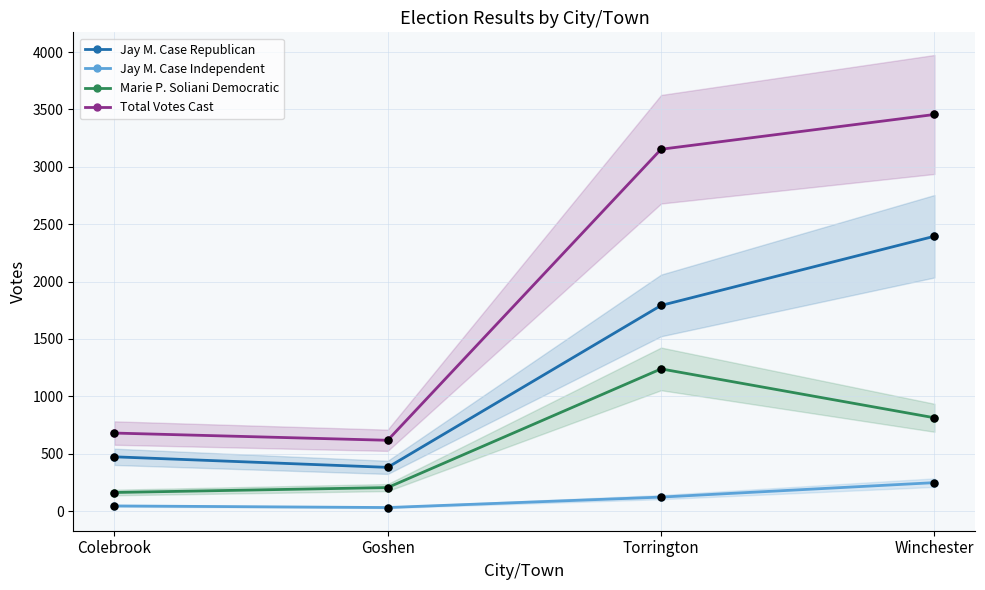

At how many categories does at least one series exceed 1646?

2